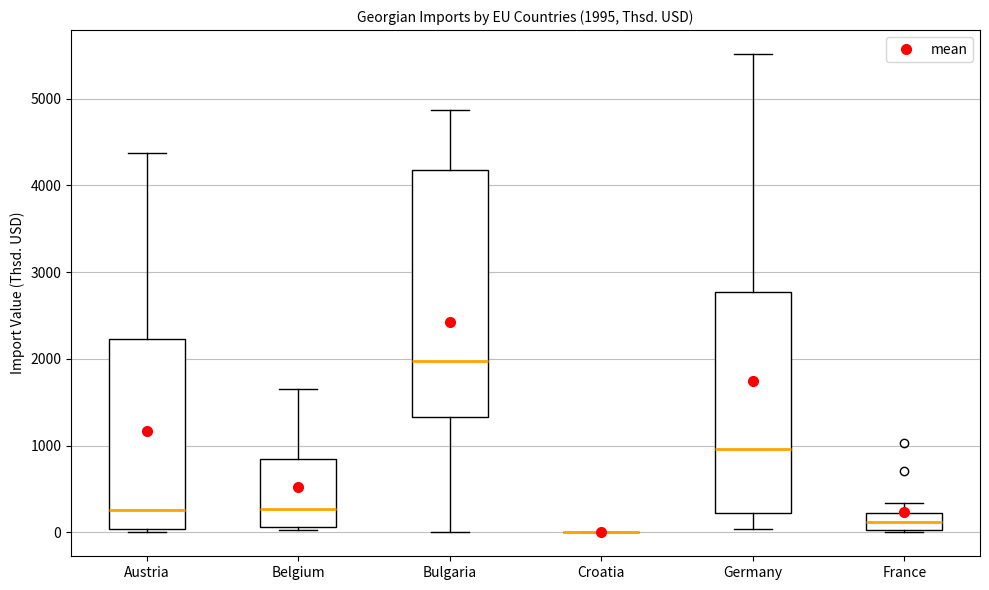

Which box is the tallest, from its lower edge to its upper edge?

Bulgaria